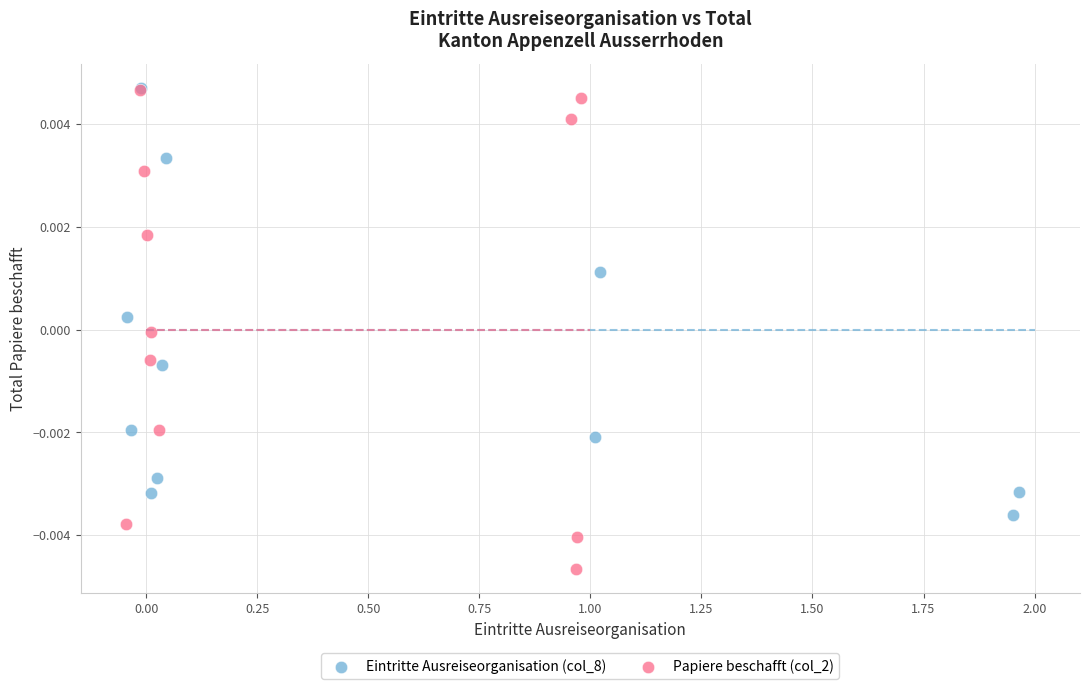

Which series has the widest spread of Y values?

Papiere beschafft (col_2)